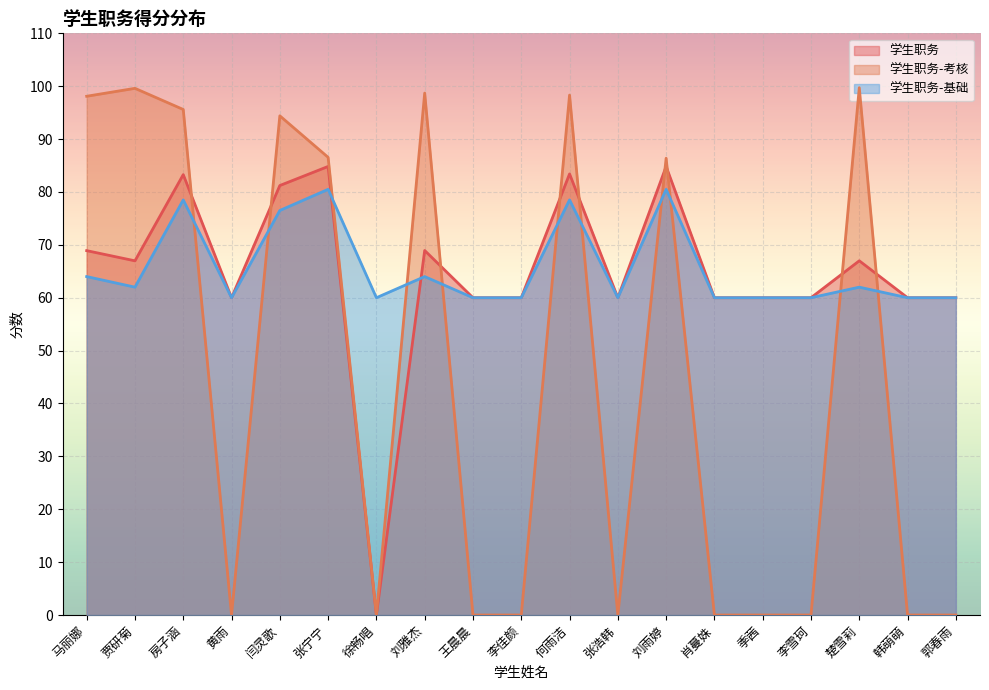

What is the maximum value for 学生职务-考核?

99.7